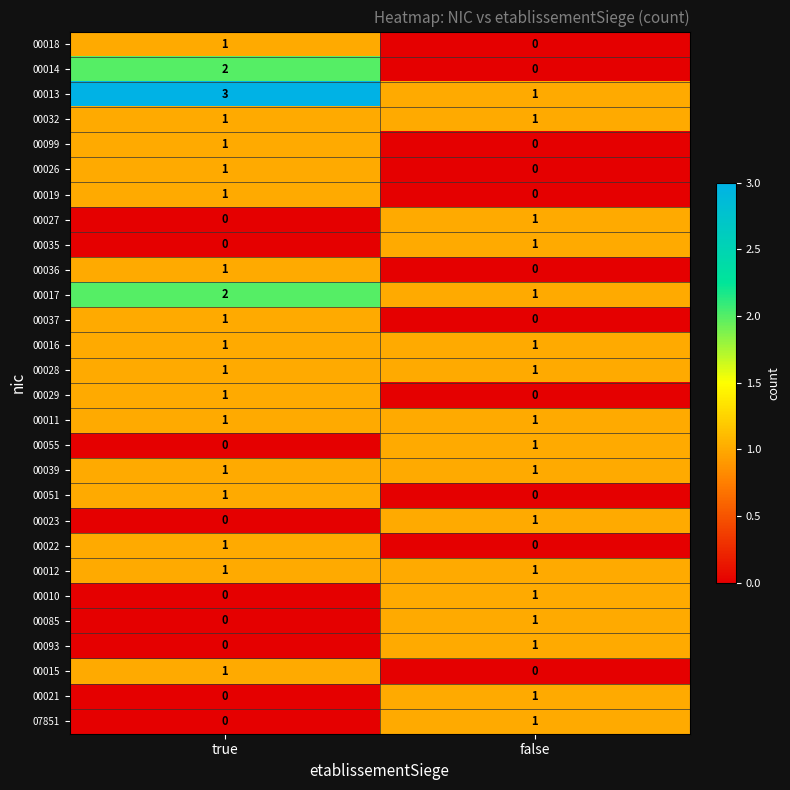

At which category is the sum across all series the highest?

true